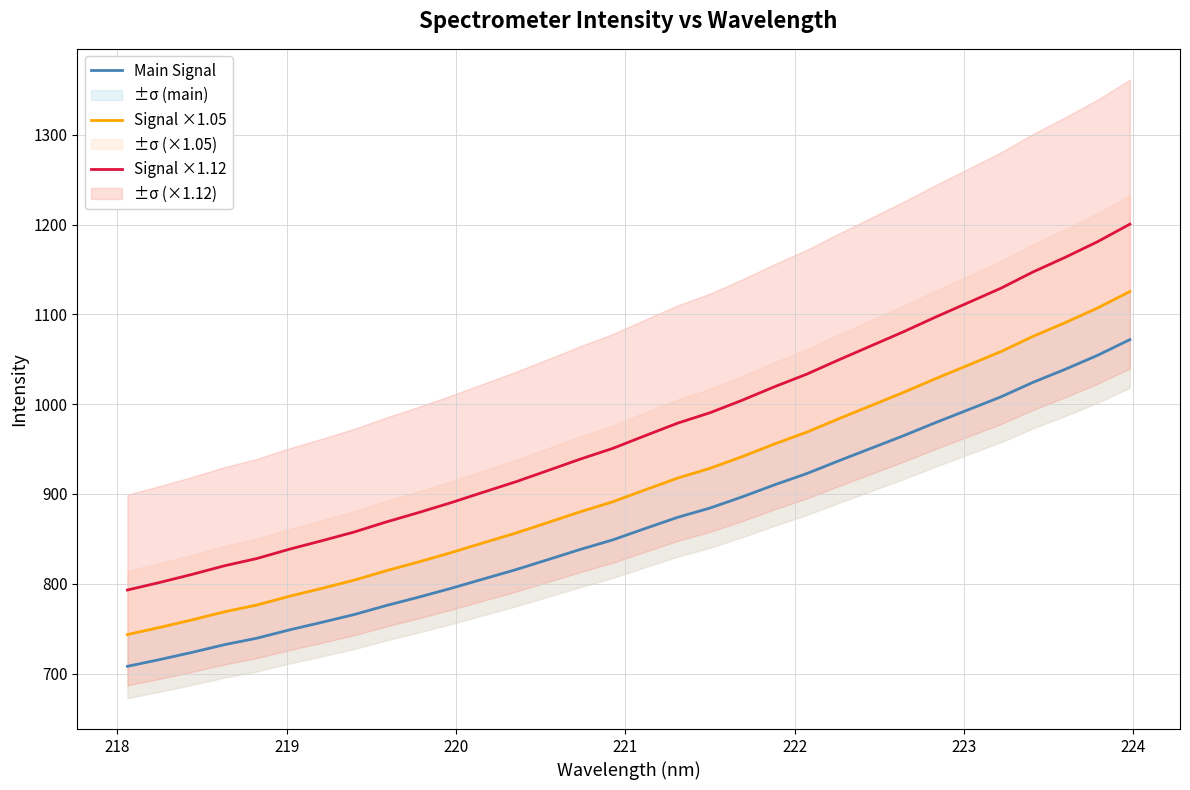

What is the minimum value for Main Signal?

708.0